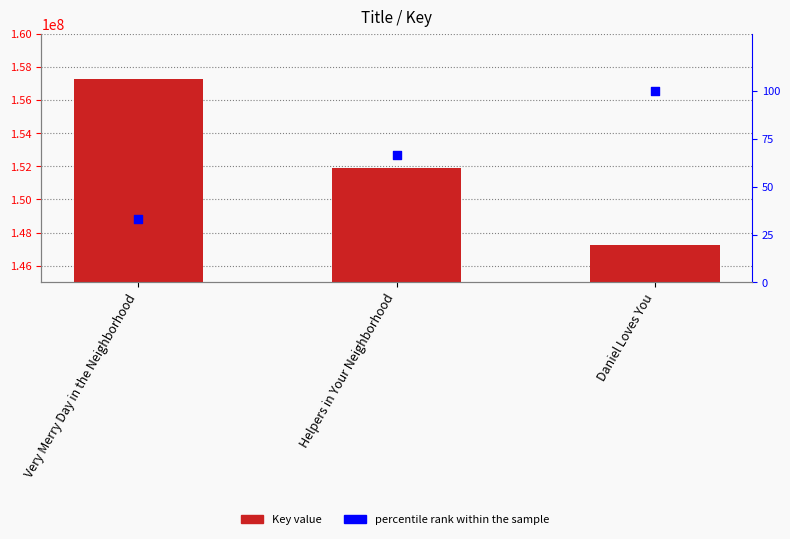

Which series has the largest total across all categories?

Key